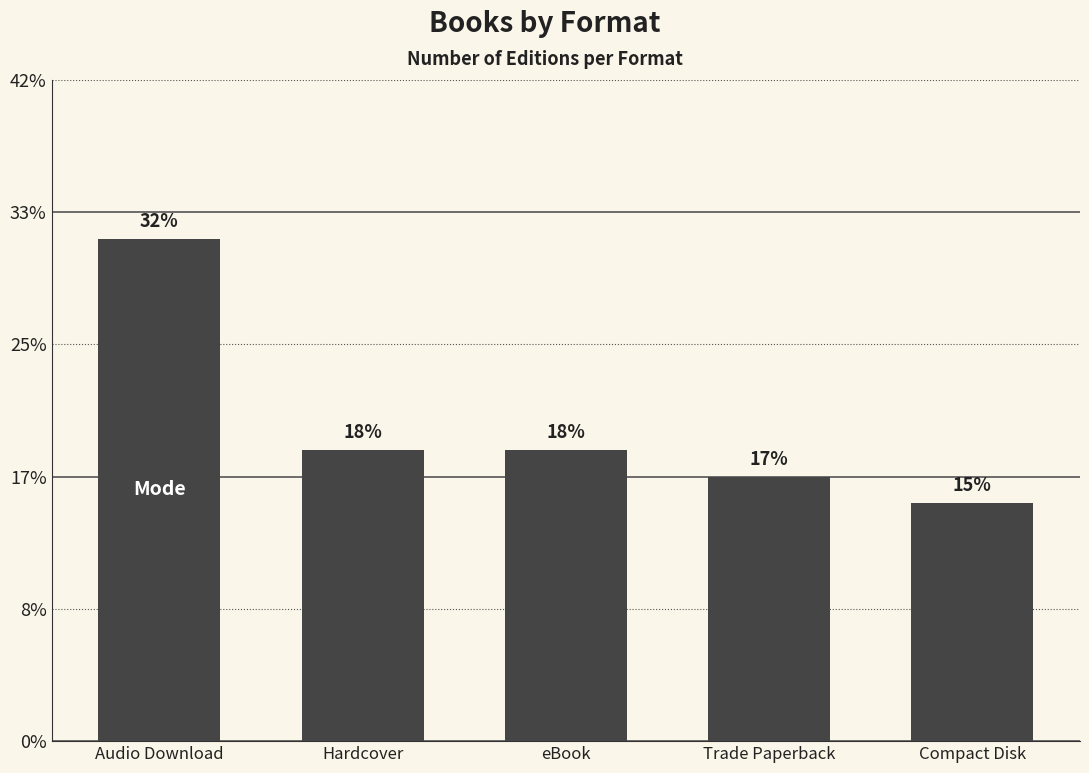

Are the bars horizontal?

No